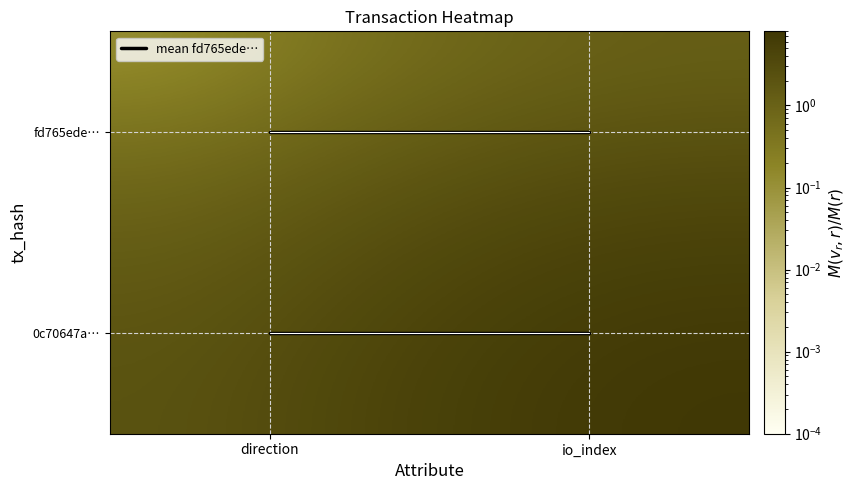

At how many categories does at least one series exceed 6?

1